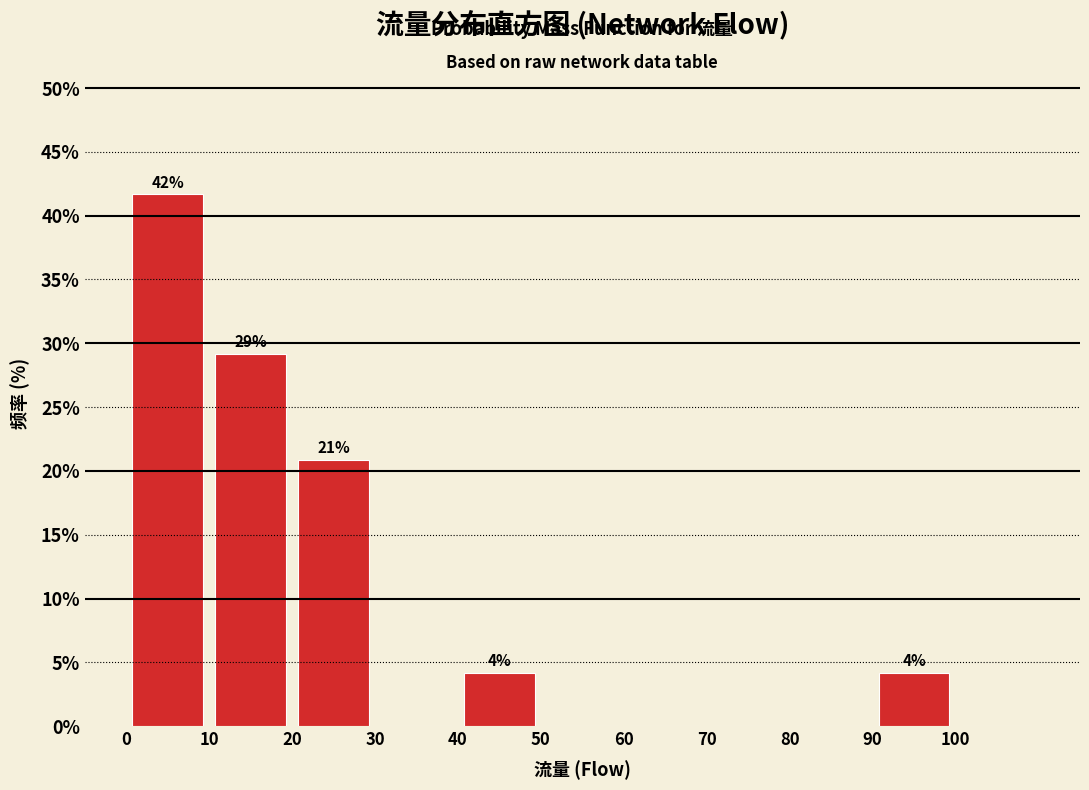

Which range on the x-axis has the tallest bar?

0 to 10